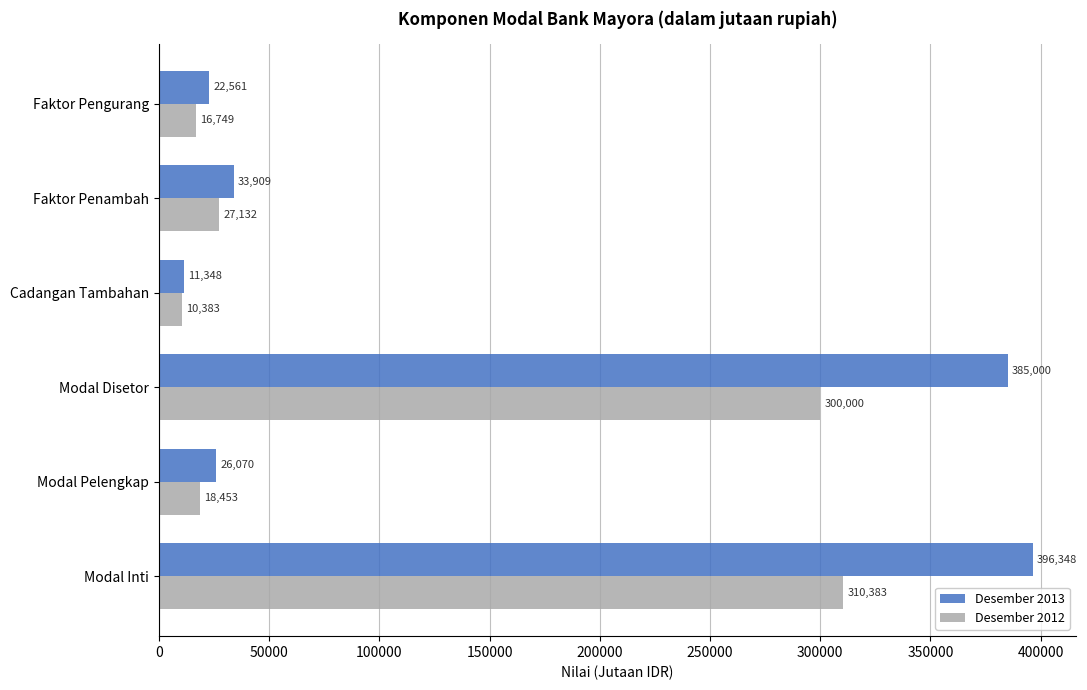

What is the maximum value for Desember 2012?

310383